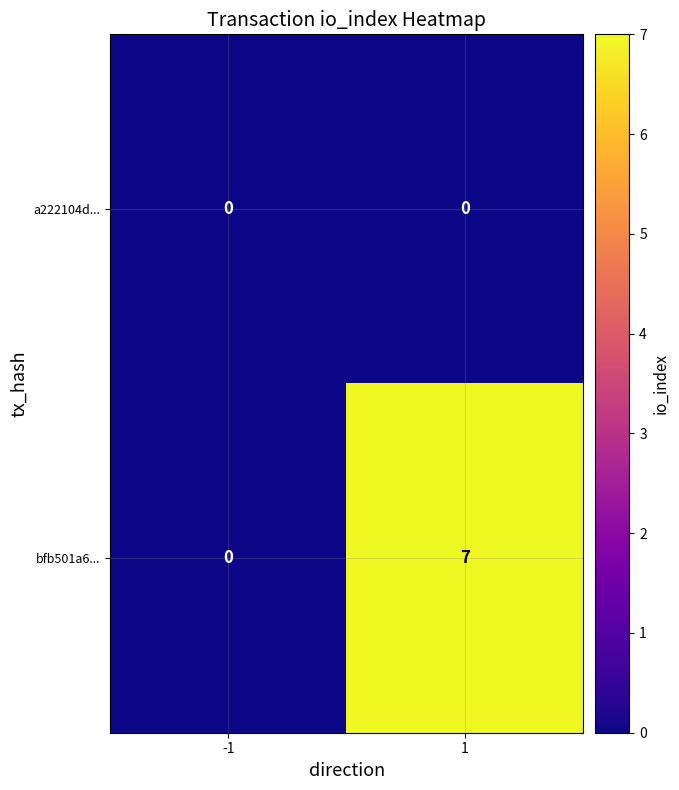

What is the sum of all bfb501a6... values?

7